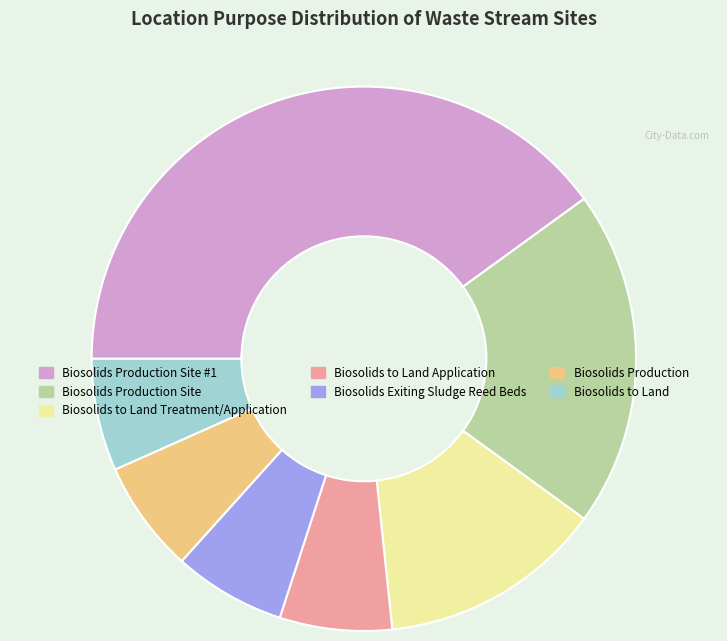

The Biosolids Production slice represents 7% of the pie. True or false?

True